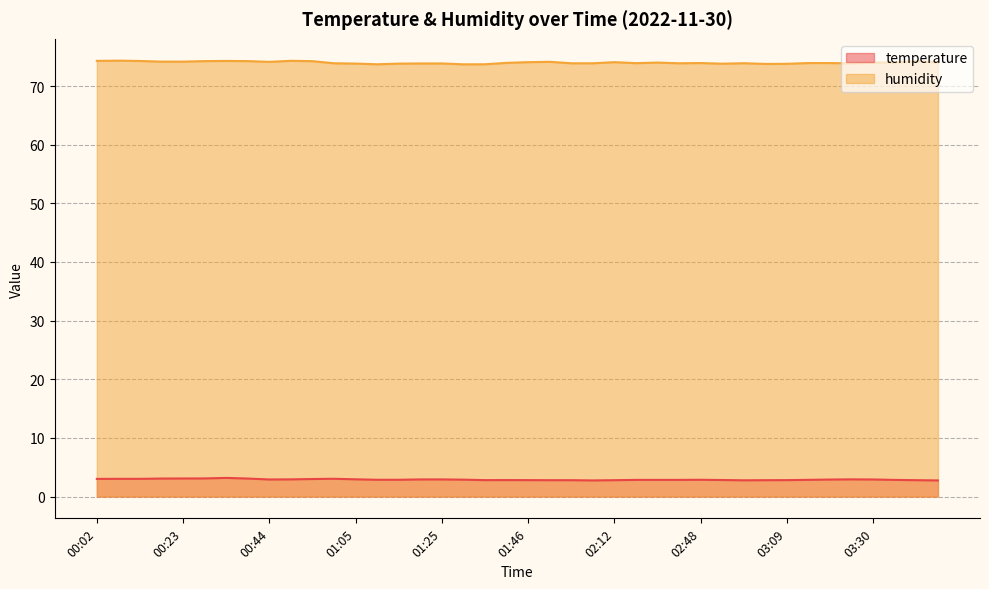

Between 01:31 and 01:25, which is larger?

01:25